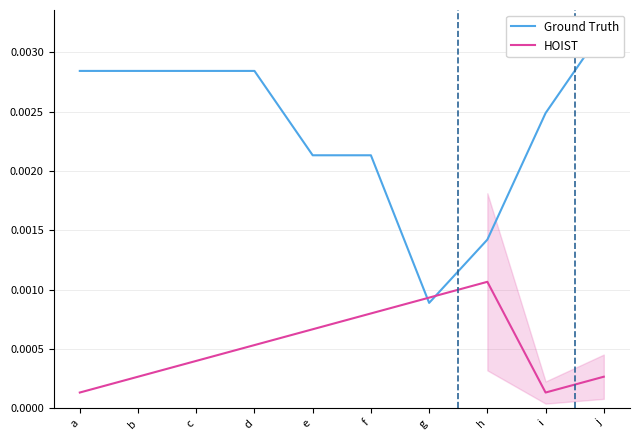

How many intersections are there between Ground Truth and HOIST?

2